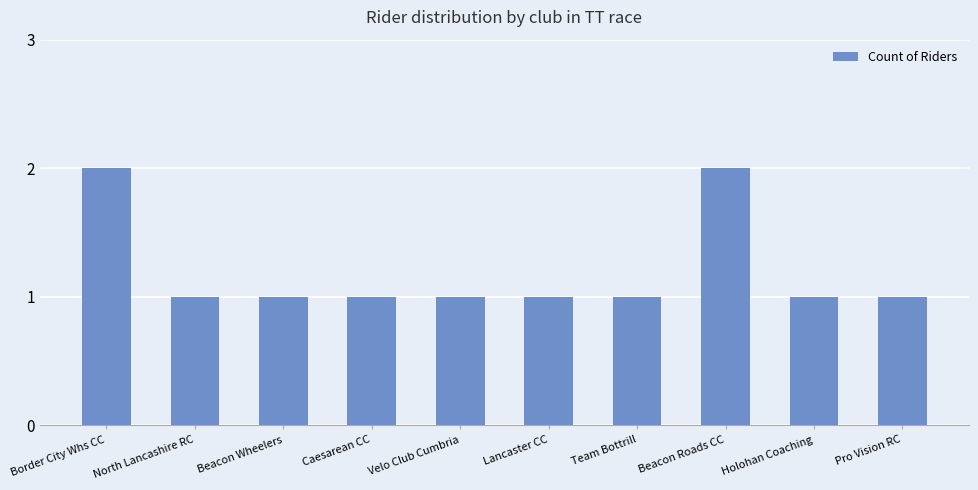

How many distinct data groups are displayed?

1